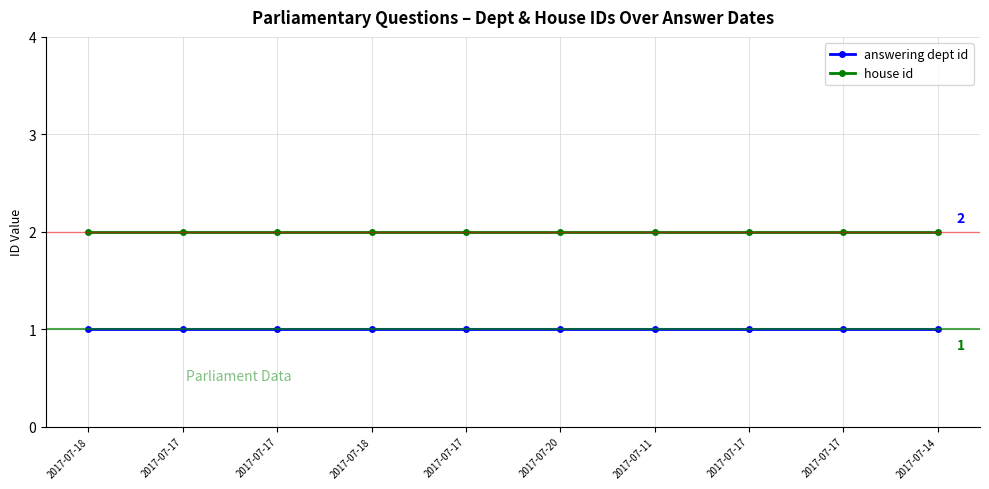

What is the difference between the highest and lowest values at 2017-07-17?

1